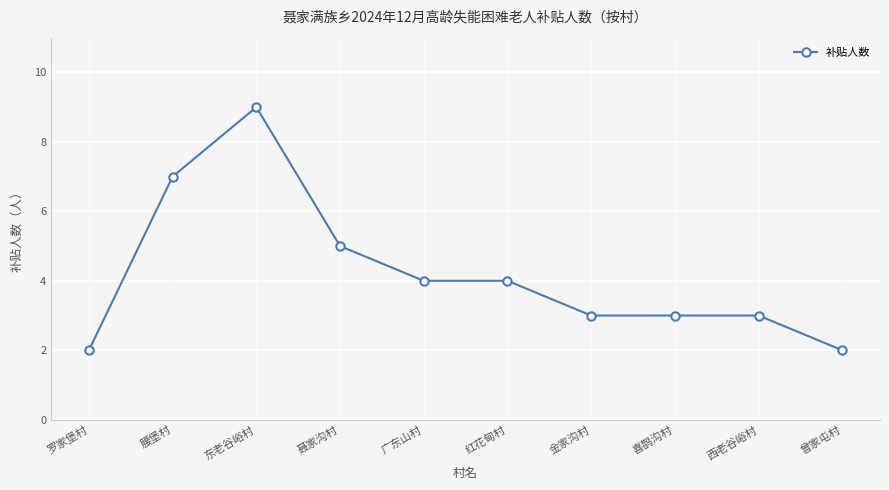

What position from the right is 腰堡村?

9